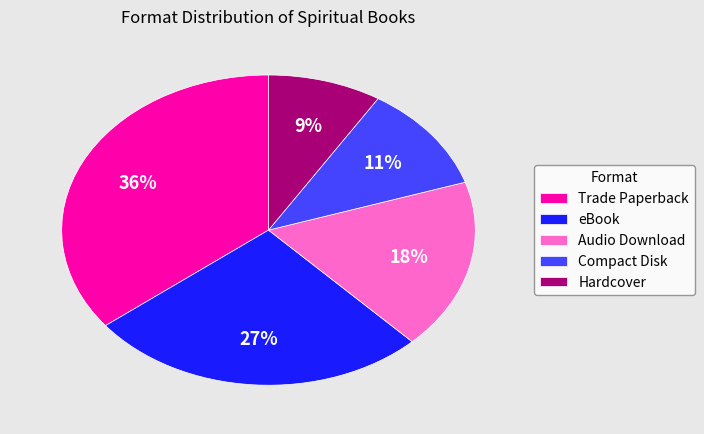

How many segments does this pie chart have?

5